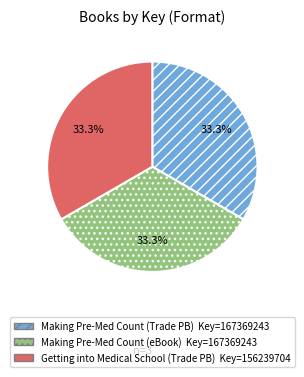

Does any single category account for the majority?

No